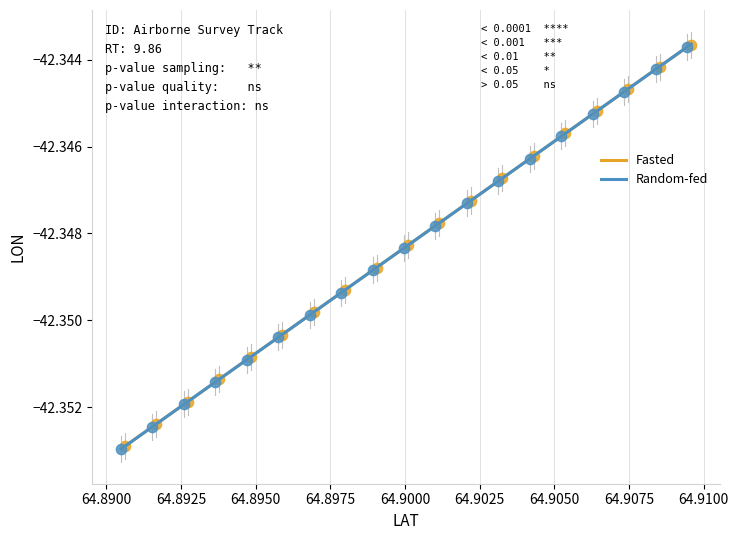

Which series has the largest Y range (max minus min)?

Random-fed